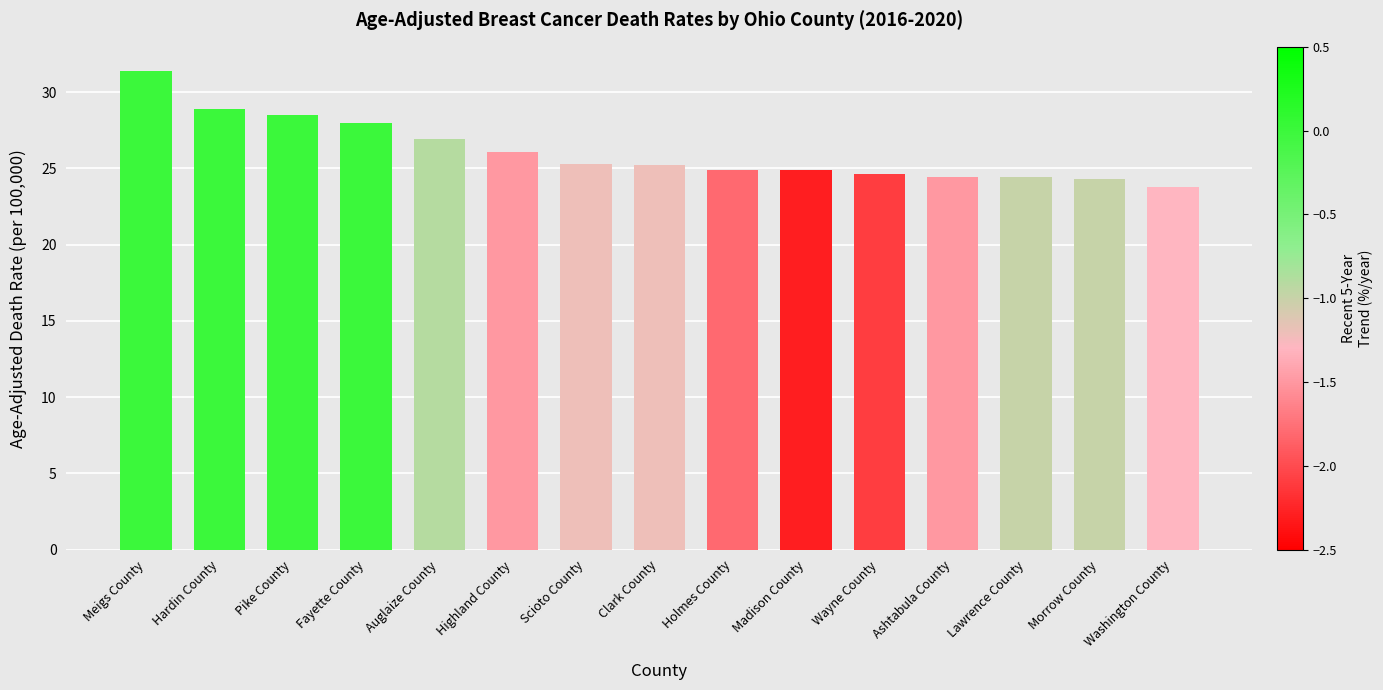

True or false: the data shows 15.7 at Ashtabula County.

False